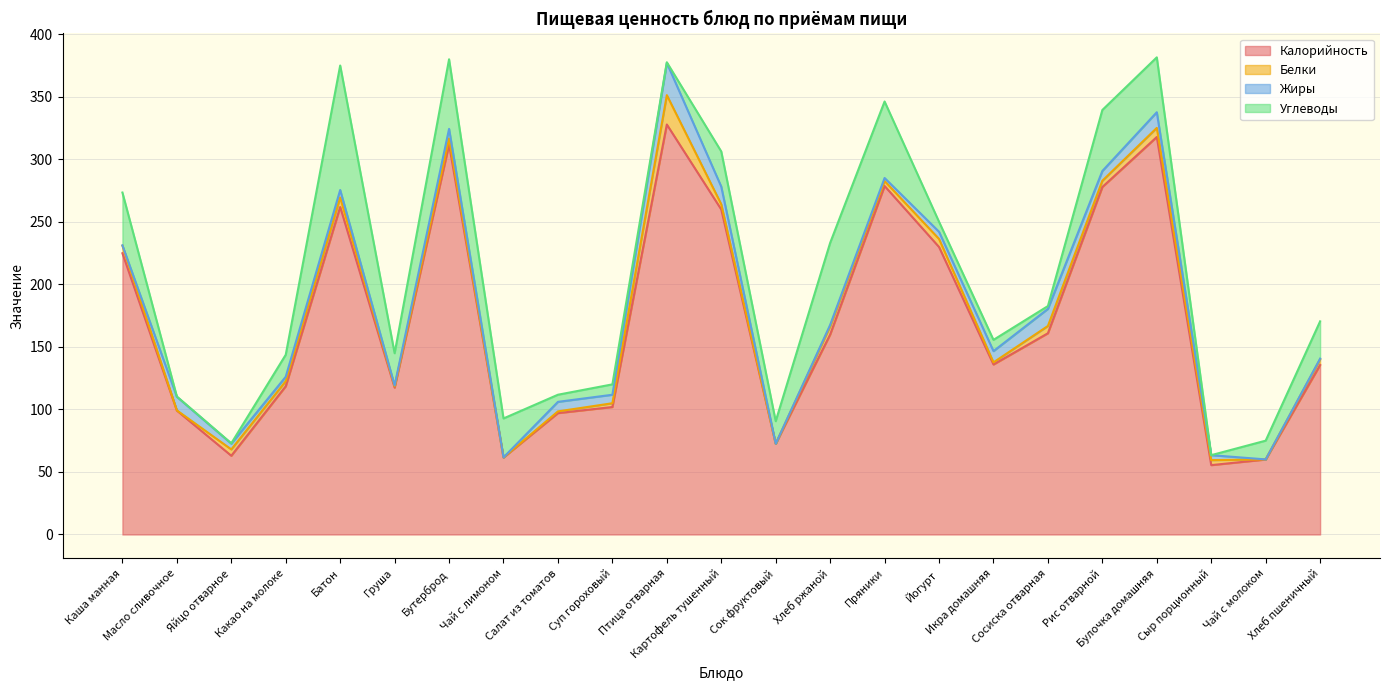

What is the greatest value displayed?

328.0